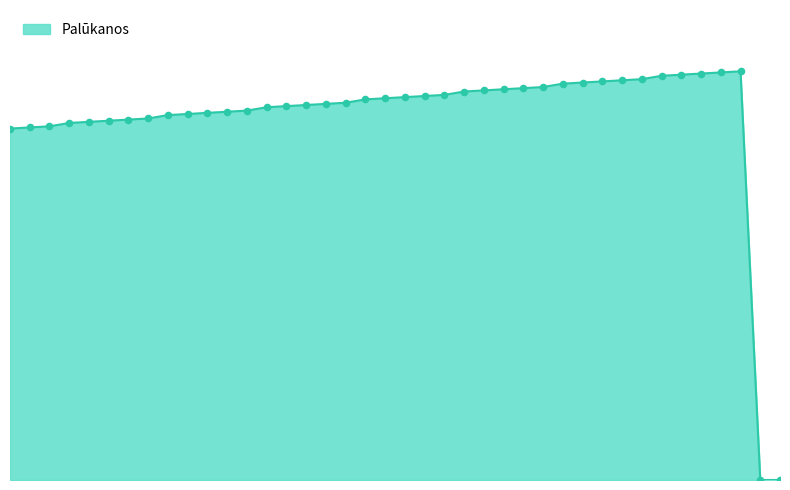

Does the chart have visible grid lines?

No